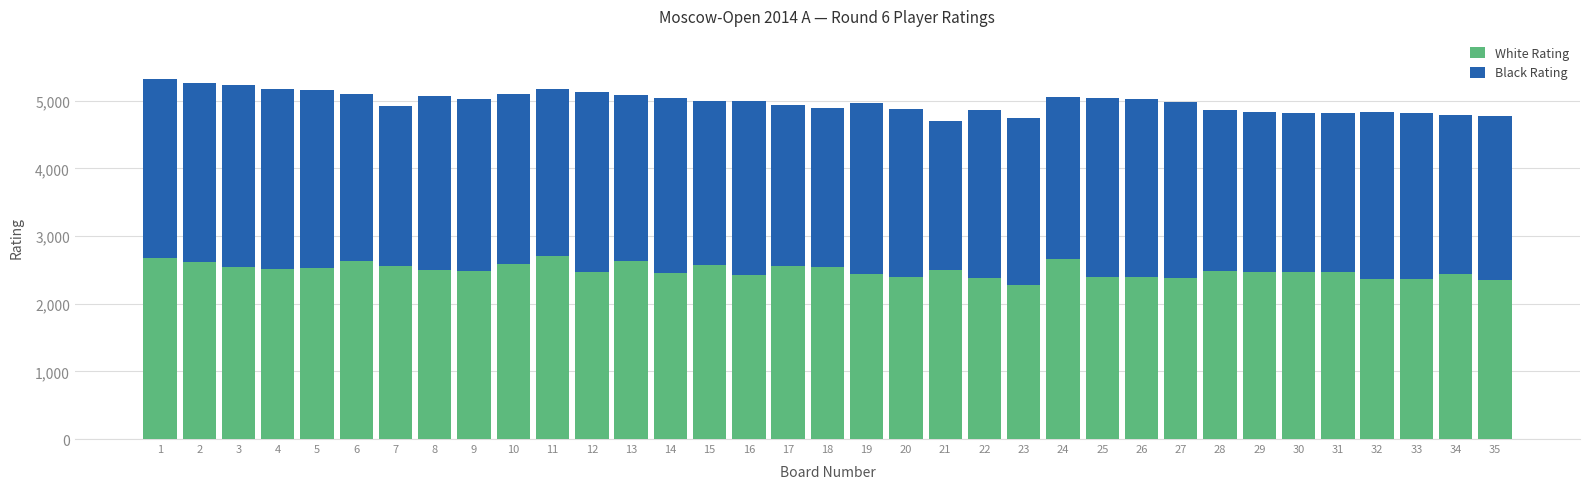

True or false: White Rating has a value of 2534 at 5.

True